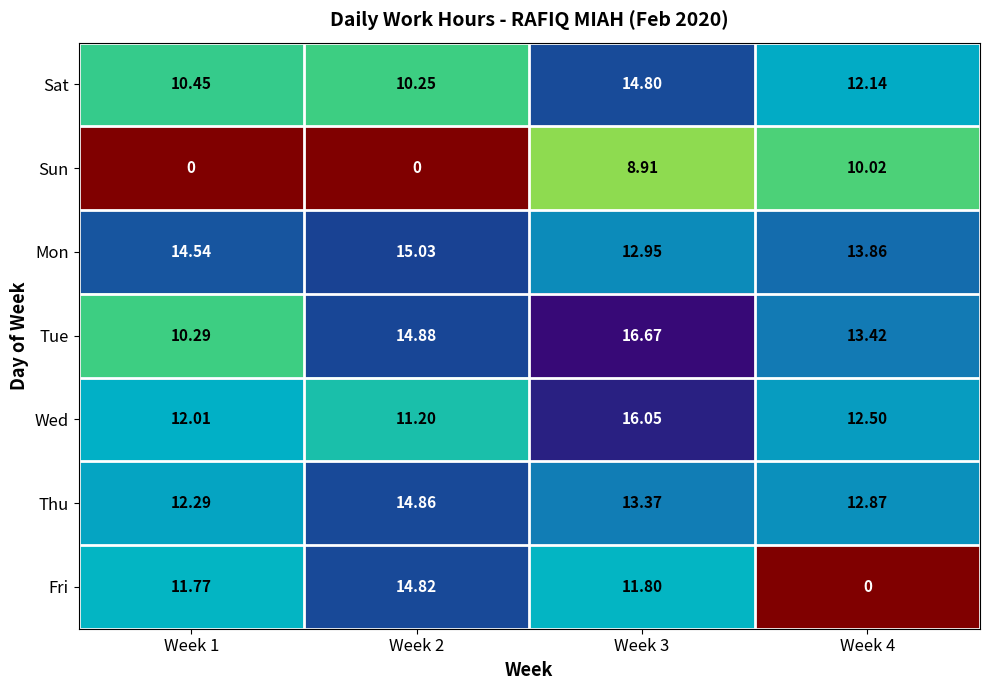

At how many categories does at least one series exceed 10?

4